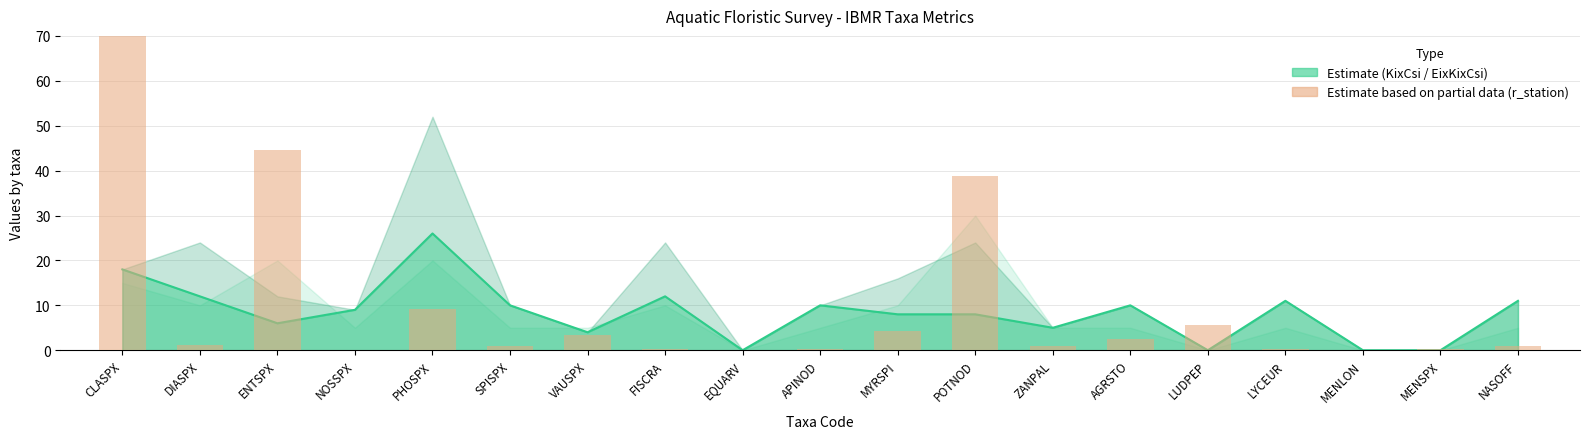

Reading right to left, transcribe all the data shown in this chart.

NASOFF=1.0	MENSPX=0.2	MENLON=0.1	LYCEUR=0.2	LUDPEP=5.5	AGRSTO=2.5	ZANPAL=0.9	POTNOD=38.9	MYRSPI=4.3	APINOD=0.2	EQUARV=0.1	FISCRA=0.2	VAUSPX=3.4	SPISPX=0.8	PHOSPX=9.3	NOSSPX=0.1	ENTSPX=44.6	DIASPX=1.3	CLASPX=88.3